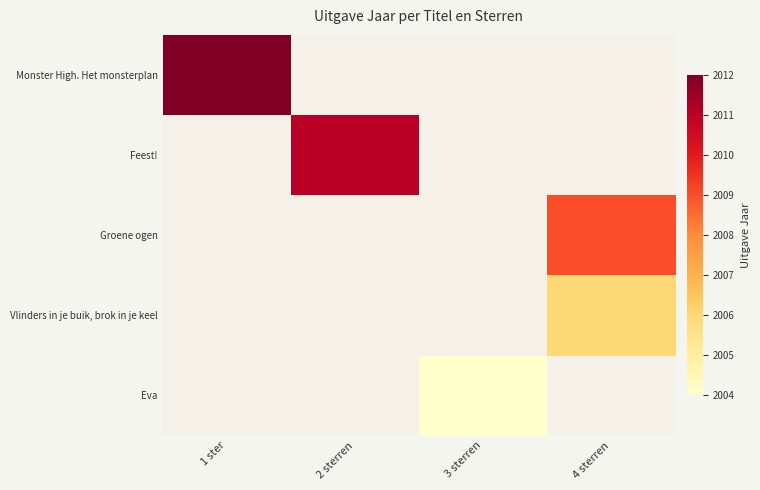

True or false: Monster High. Het monsterplan has a value of 2012.0 at 1 ster.

True